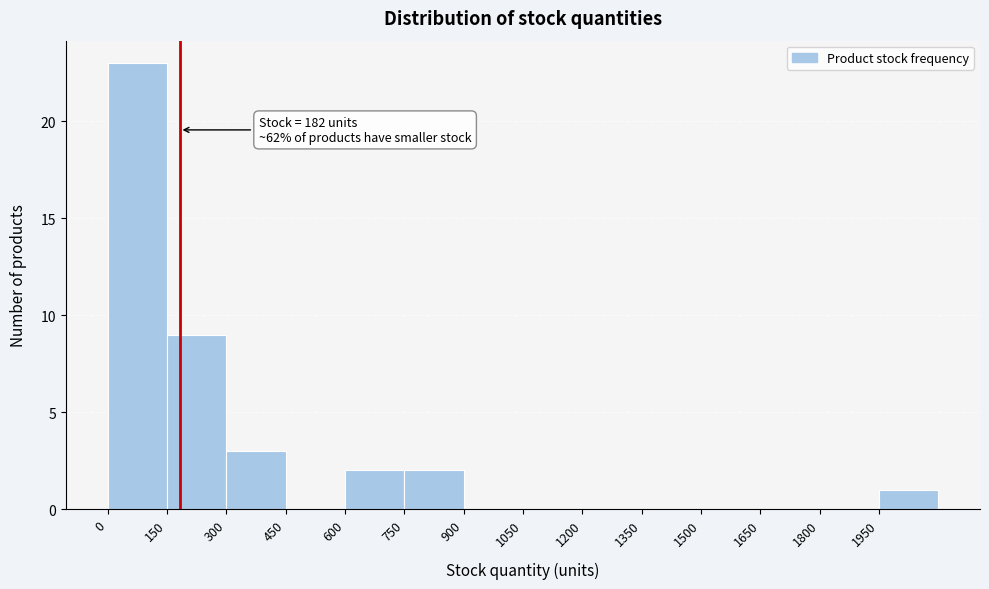

Over which range of the x-axis is the bar tallest?

0 to 150